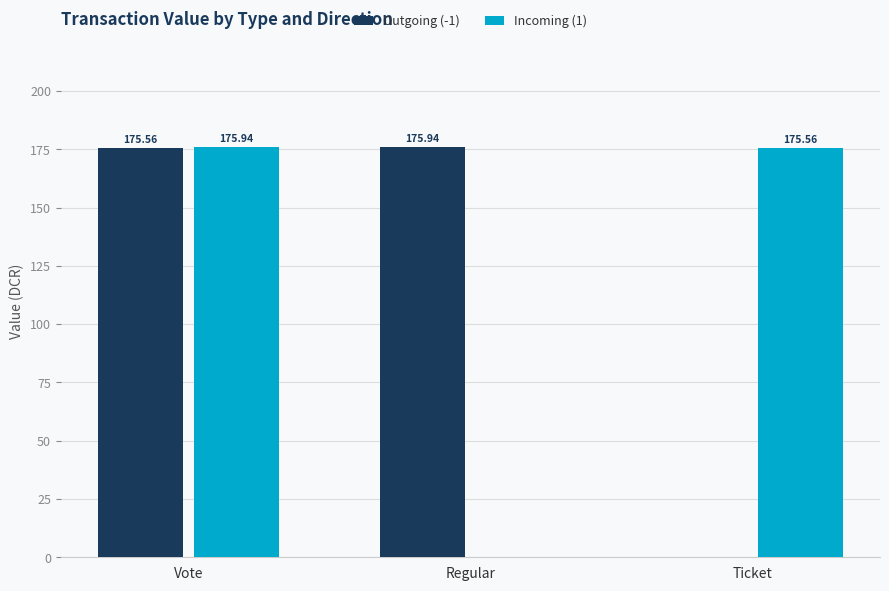

What is the sum of the Incoming (1) values at Ticket and Regular?

175.6